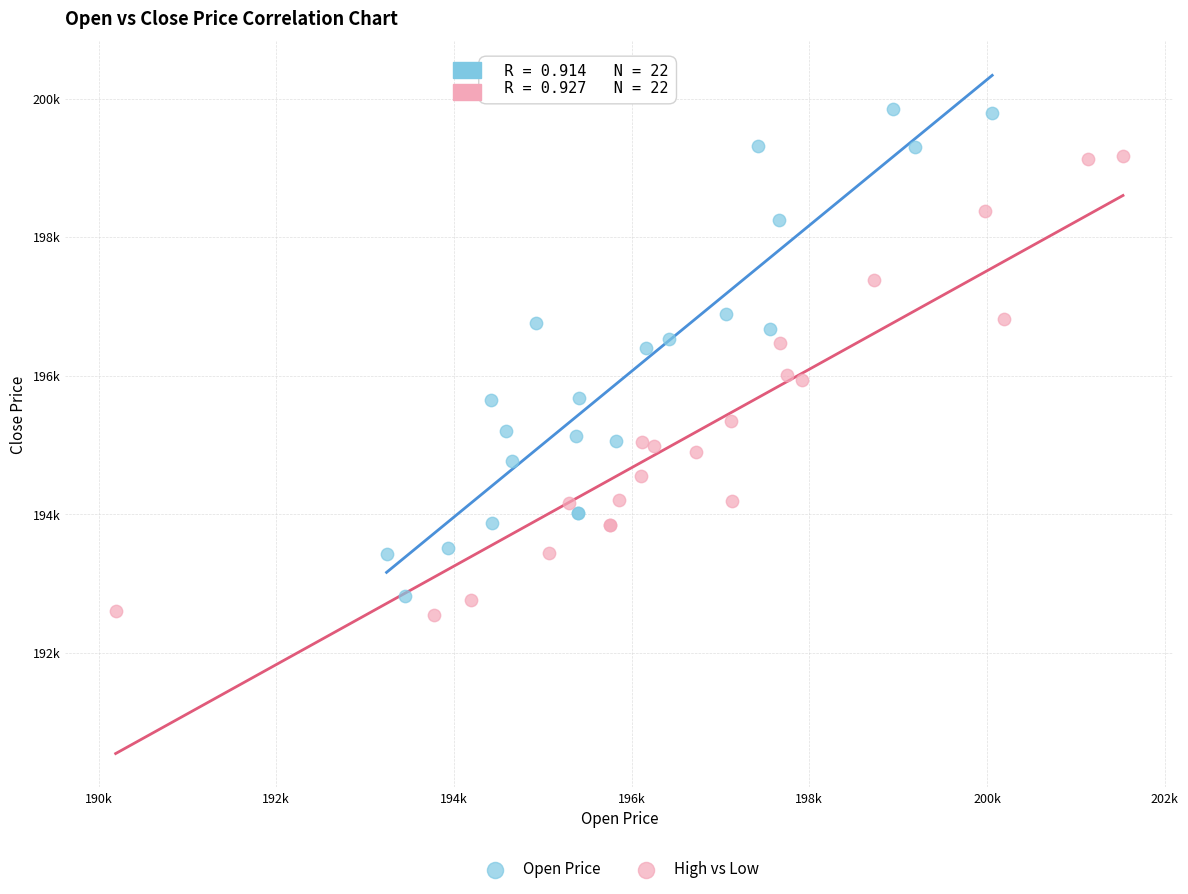

What are all the series names shown in the legend?

Open Price, High vs Low